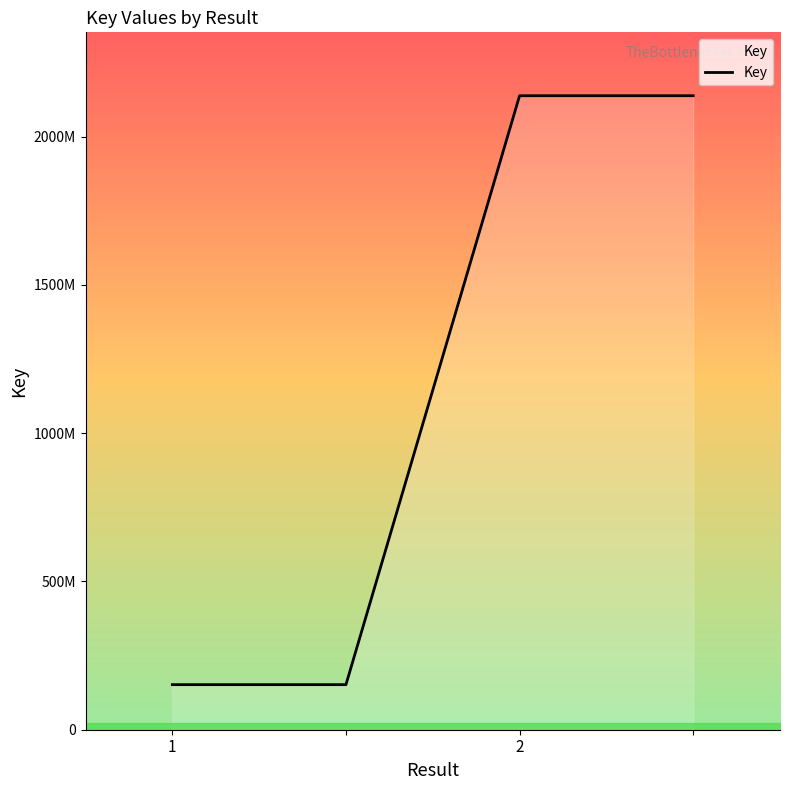

Does the chart display data point markers on the line(s)?

No